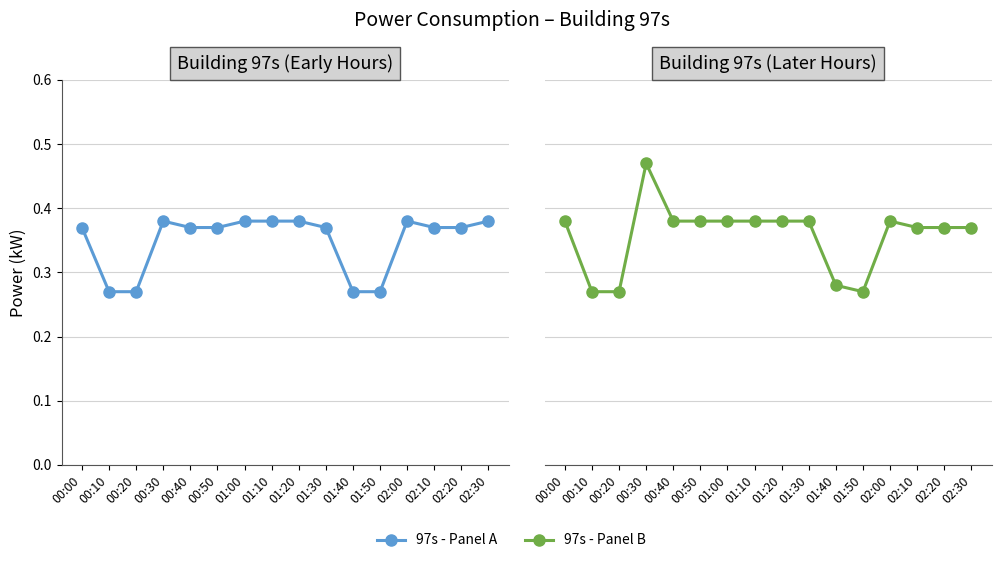

What is the sum of all 97s - Panel B values?

5.7